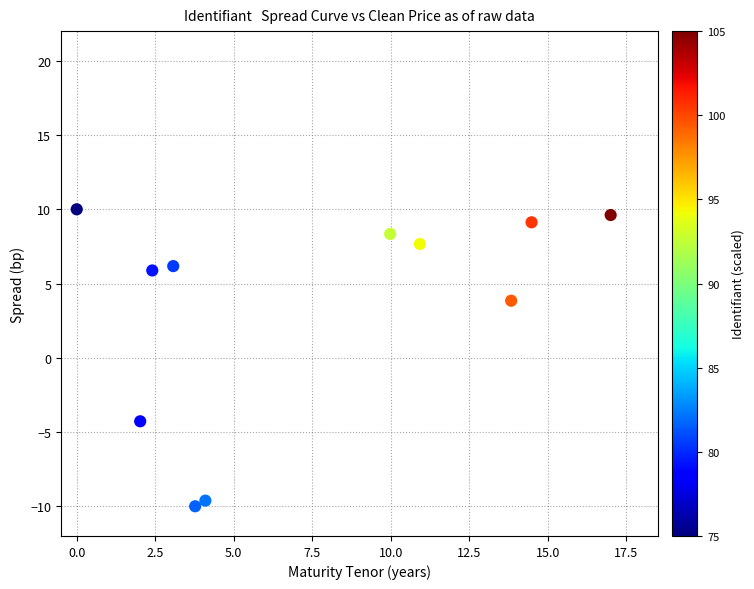

What is the average X value?

7.4